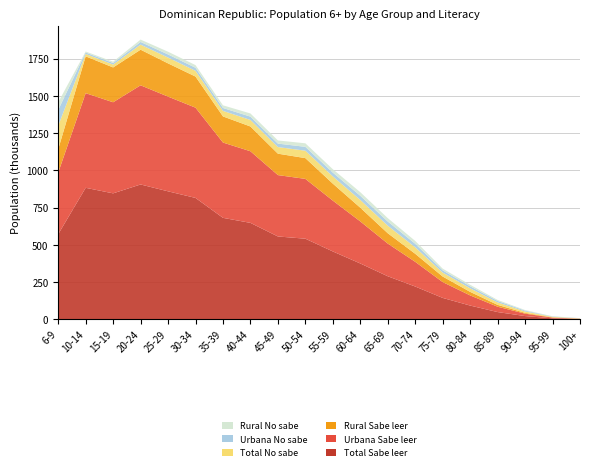

Reading left to right, what are all the values shown in this chart?

Total Sabe leer: 6-9=570776	10-14=882591	15-19=845336	20-24=904945	25-29=858968	30-34=814721	35-39=680905	40-44=647126	45-49=555862	50-54=540937	55-59=455285	60-64=374511	65-69=288783	70-74=219817	75-79=143423	80-84=91981	85-89=48306	90-94=21484	95-99=6356	100+=1949
Urbana Sabe leer: 6-9=413470	10-14=635456	15-19=611555	20-24=665750	25-29=635905	30-34=605873	35-39=505537	40-44=480797	45-49=412069	50-54=401467	55-59=341279	60-64=282430	65-69=219406	70-74=165849	75-79=106227	80-84=68171	85-89=35974	90-94=16102	95-99=4723	100+=1436
Rural Sabe leer: 6-9=157306	10-14=247135	15-19=233781	20-24=239195	25-29=223063	30-34=208848	35-39=175368	40-44=166329	45-49=143793	50-54=139470	55-59=114006	60-64=92081	65-69=69377	70-74=53968	75-79=37196	80-84=23810	85-89=12332	90-94=5382	95-99=1633	100+=513
Total No sabe: 6-9=157610	10-14=16245	15-19=19384	20-24=33924	25-29=39164	30-34=38454	35-39=37277	40-44=43729	45-49=44399	50-54=49721	55-59=48398	60-64=51999	65-69=50703	70-74=43198	75-79=26614	80-84=23819	85-89=16580	90-94=9514	95-99=3724	100+=1971
Urbana No sabe: 6-9=106057	10-14=9828	15-19=10706	20-24=18081	25-29=20706	30-34=20633	35-39=19393	40-44=22349	45-49=23181	50-54=26050	55-59=25624	60-64=27904	65-69=27928	70-74=24002	75-79=15032	80-84=13784	85-89=9992	90-94=5700	95-99=2274	100+=1161
Rural No sabe: 6-9=51553	10-14=6417	15-19=8678	20-24=15843	25-29=18458	30-34=17821	35-39=17884	40-44=21380	45-49=21218	50-54=23671	55-59=22774	60-64=24095	65-69=22775	70-74=19196	75-79=11582	80-84=10035	85-89=6588	90-94=3814	95-99=1450	100+=810